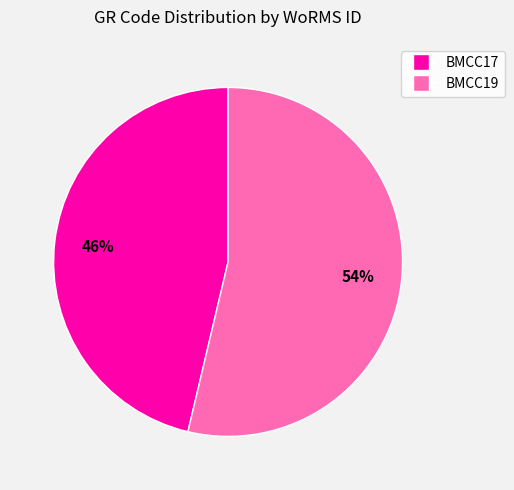

To the nearest percent, what is the average slice percentage?

50%